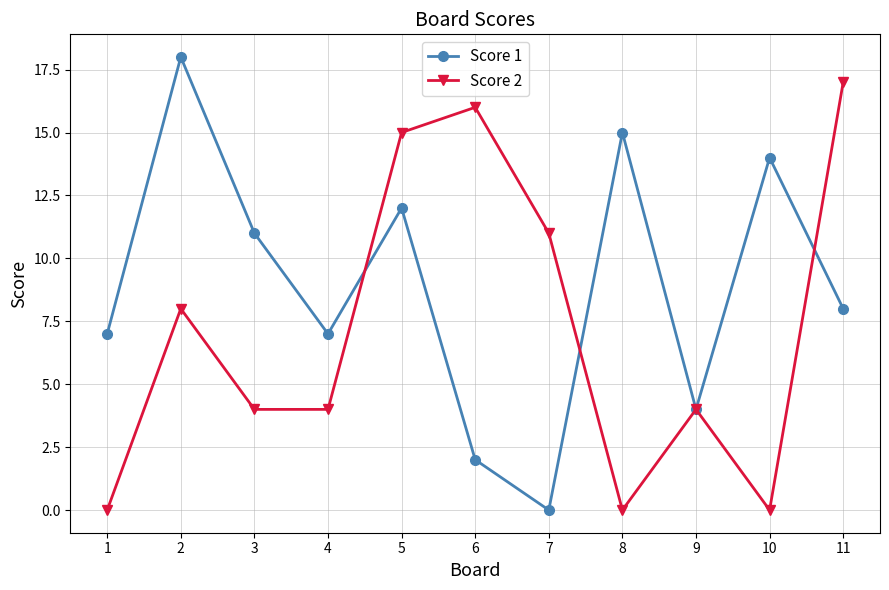

At which label is Score 2 closest to 8?

2